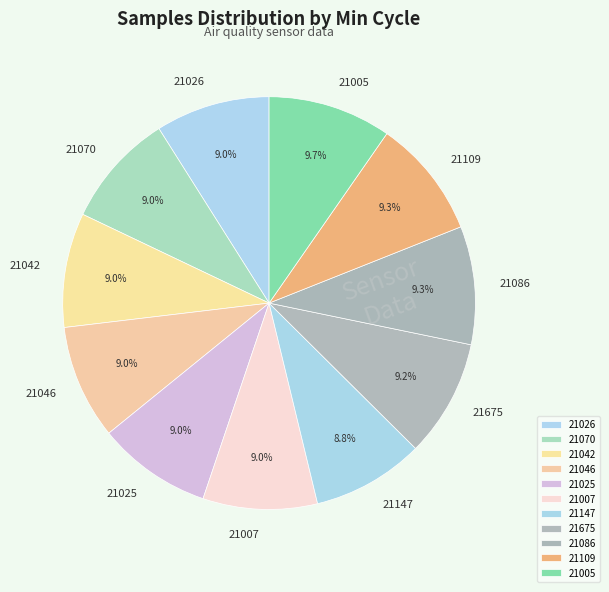

How much of the chart is everything except 21005?

90.3%